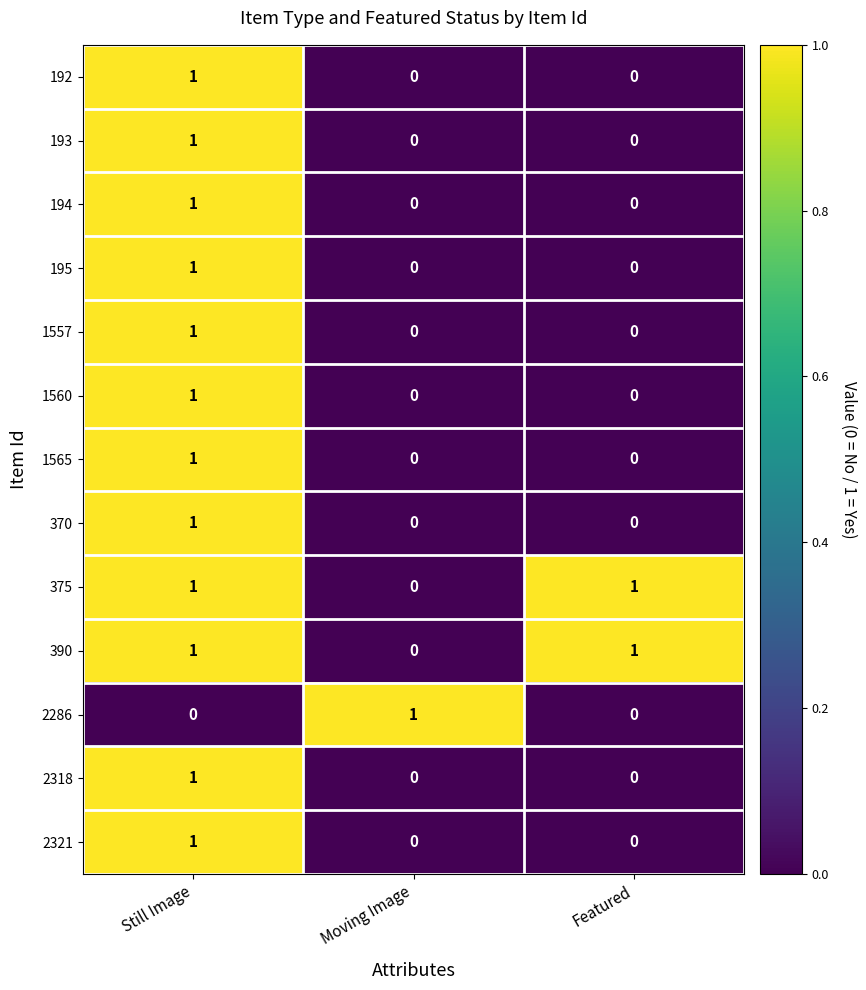

At how many categories does at least one series exceed 0?

3